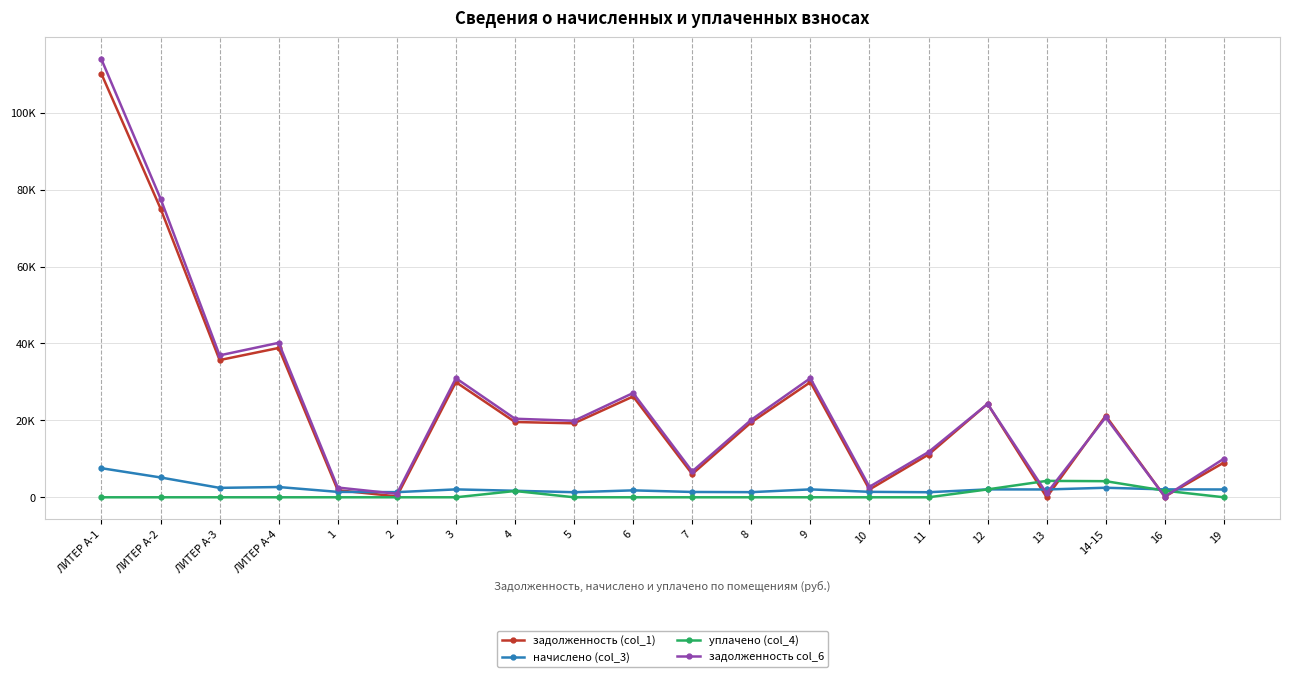

The уплачено (col_4) series shows 0.0 at 2. True or false?

True